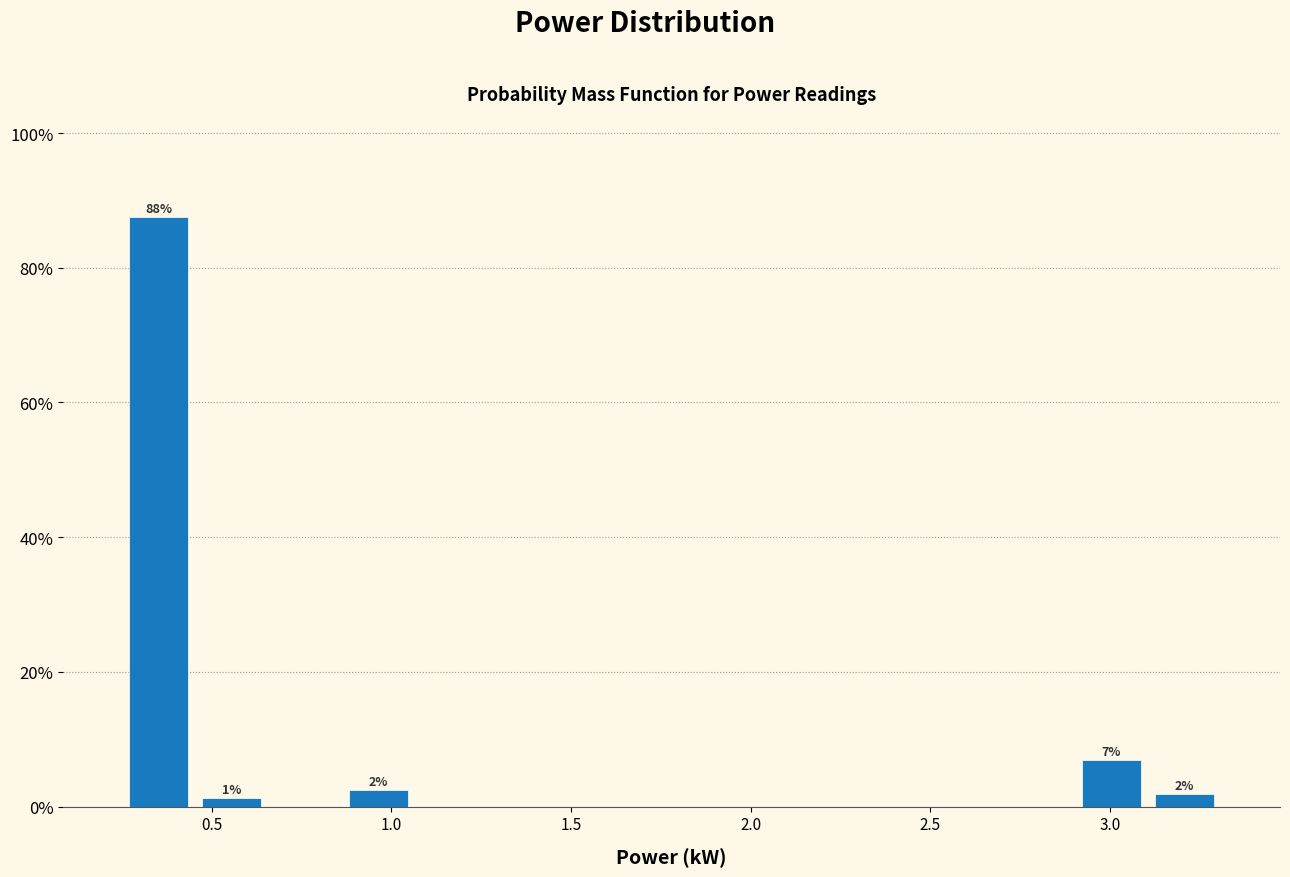

Which range on the x-axis has the tallest bar?

0.25 to 0.45